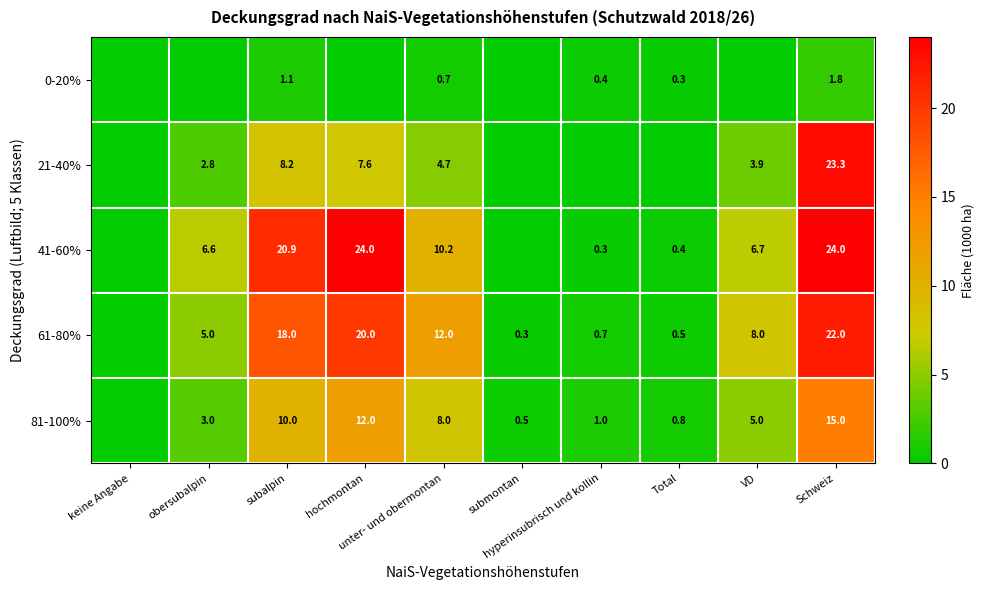

What is the difference between the highest and lowest values at unter- und obermontan?

11.3